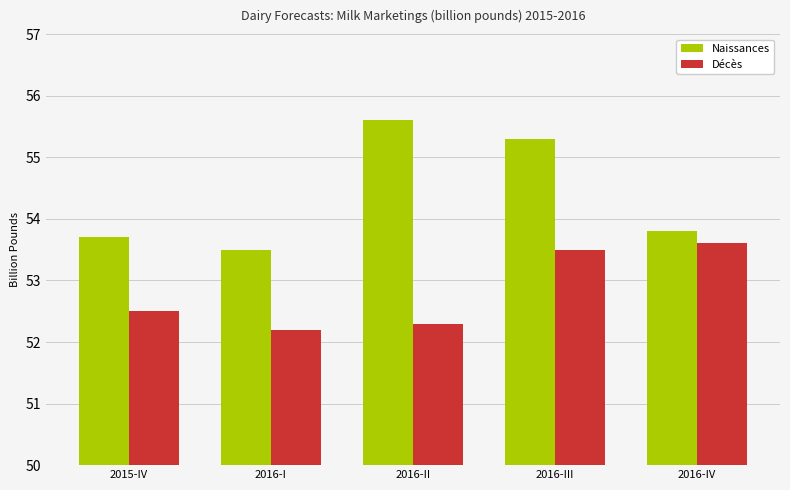

What is the greatest value displayed?

55.6